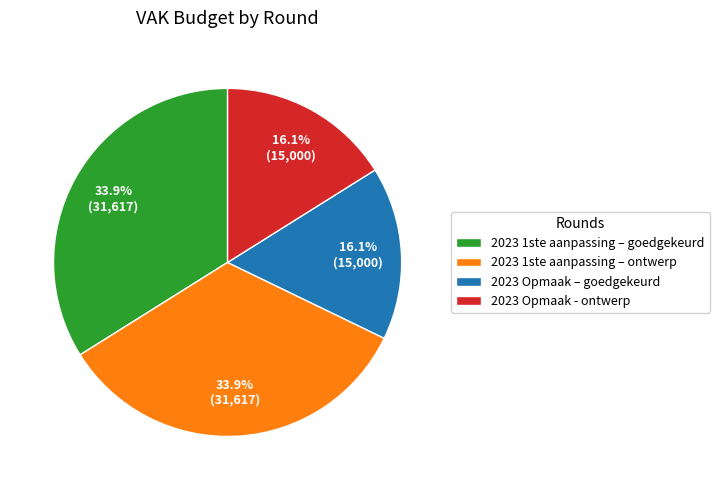

What percentage do 2023 1ste aanpassing – ontwerp and 2023 Opmaak - ontwerp together represent?

50.0%